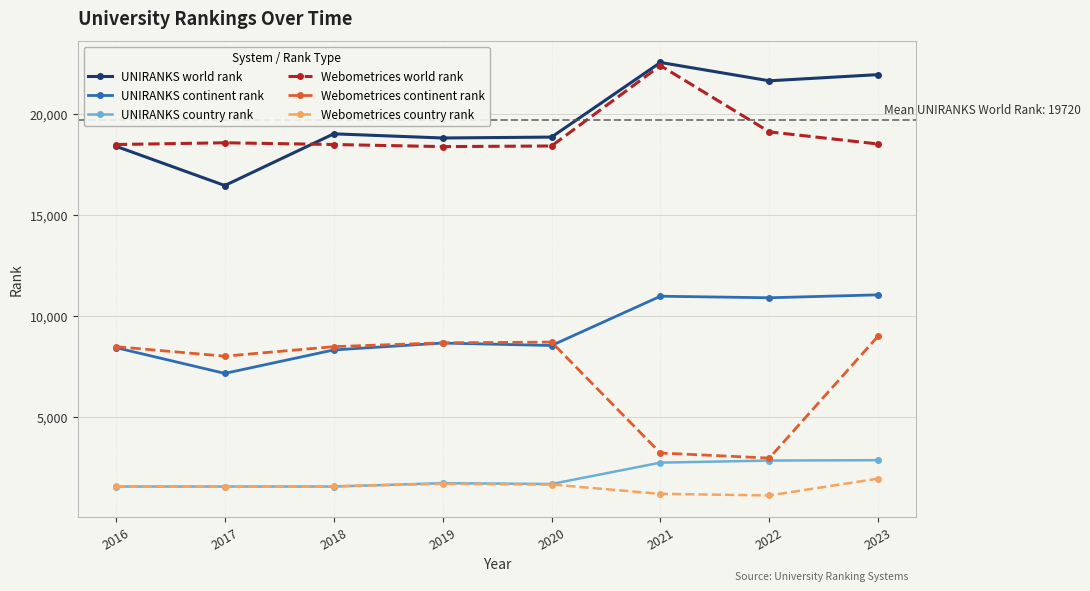

True or false: UNIRANKS world rank and UNIRANKS continent rank intersect in this chart.

False